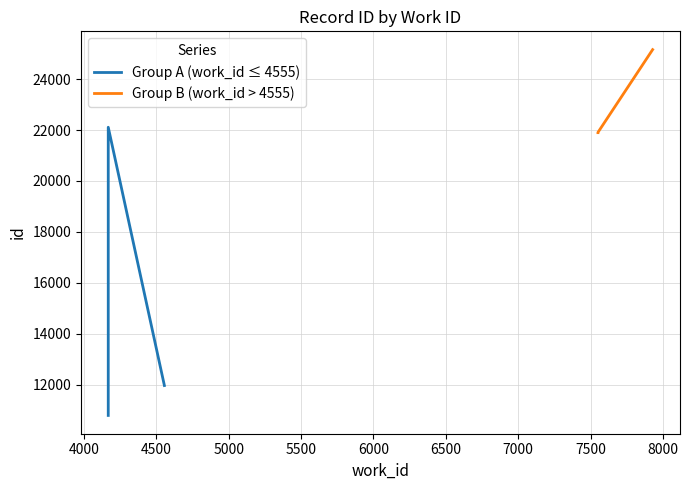

How many values are below 21896?

3